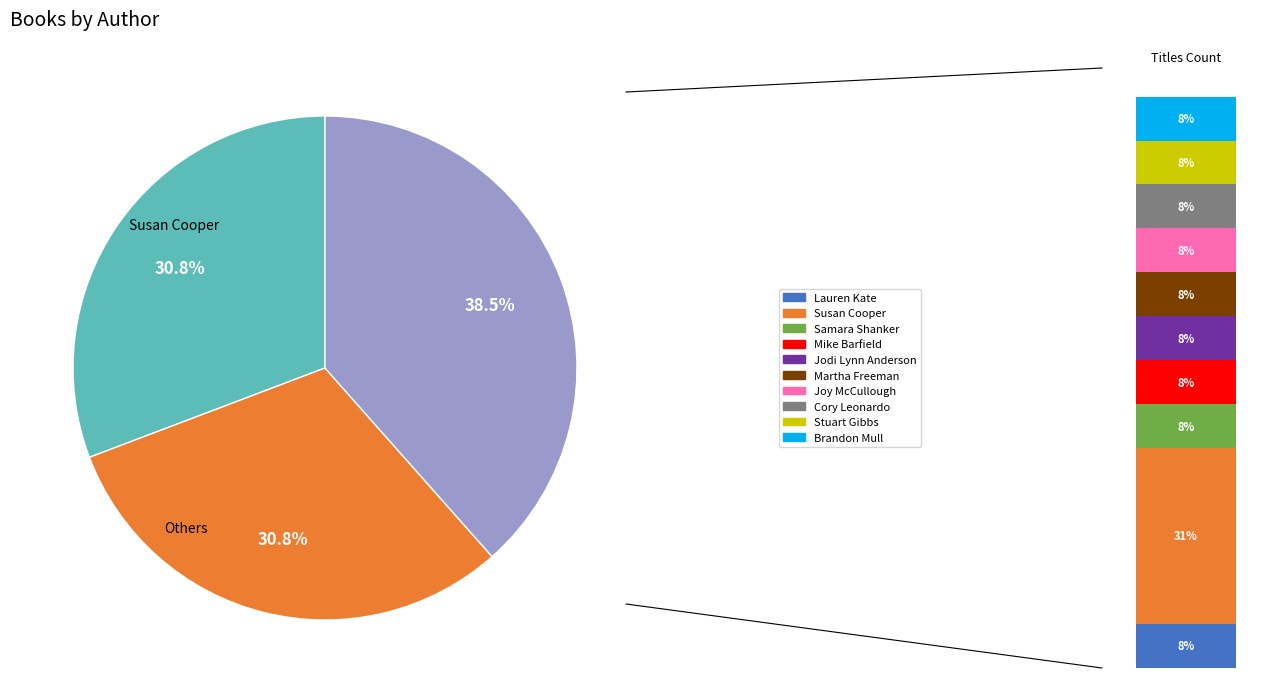

Is it true that Joy McCullough is 8% of the pie?

True